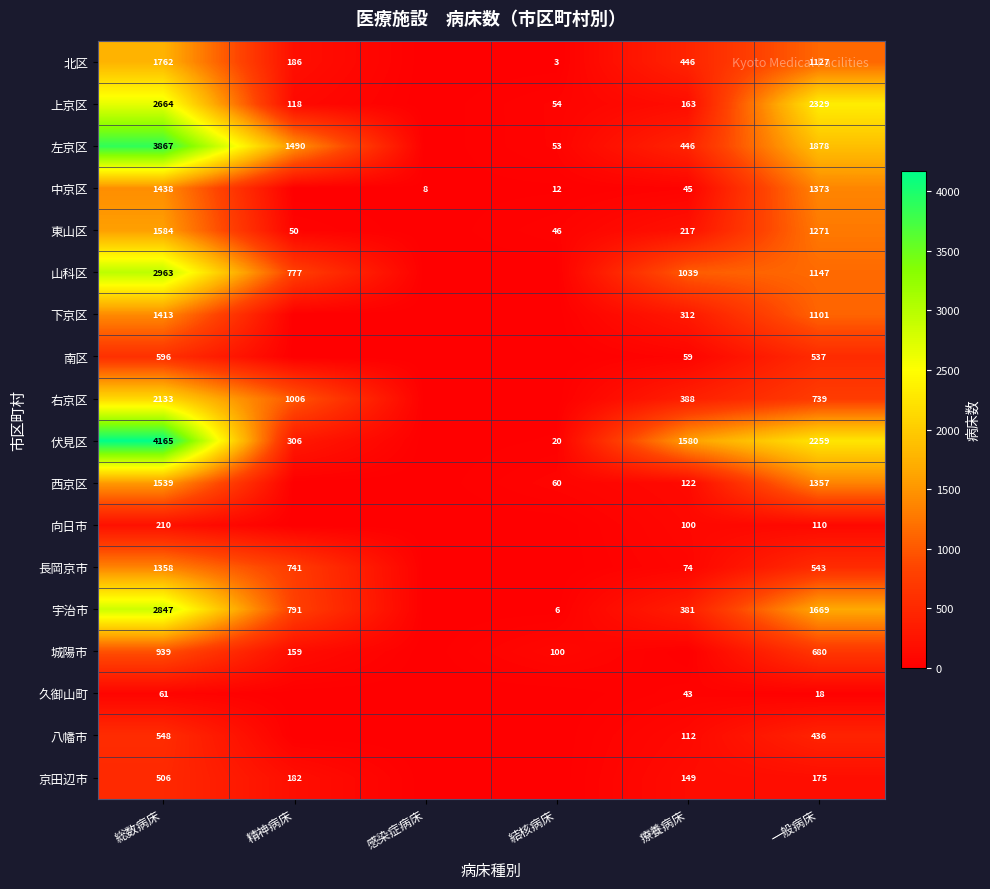

The 西京区 series shows 60 at 療養病床. True or false?

False